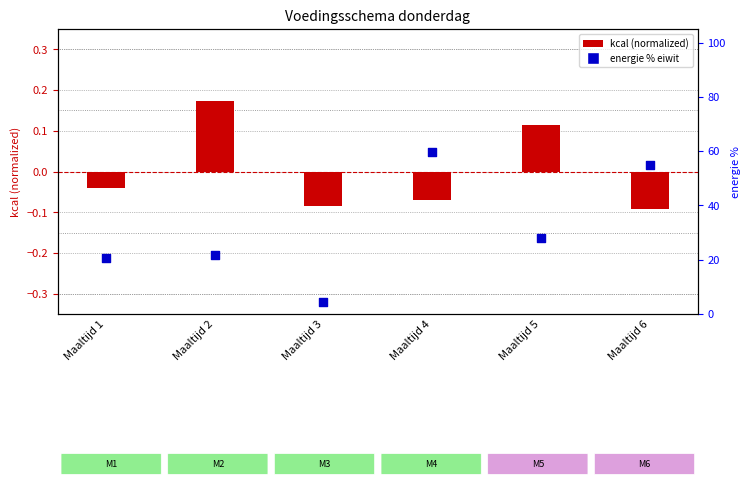

What are all the series names shown in the legend?

kcal (normalized), energie % eiwit